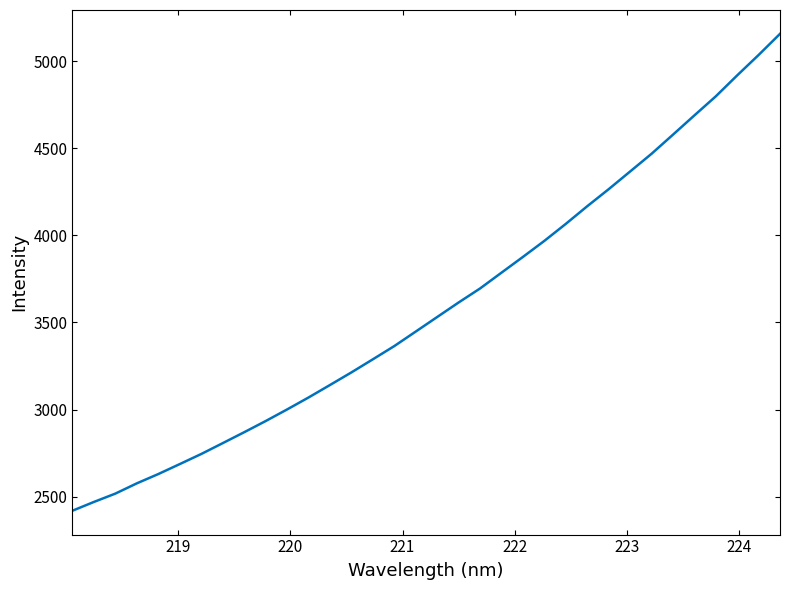

What is the difference between the maximum and second lowest values?

2686.4